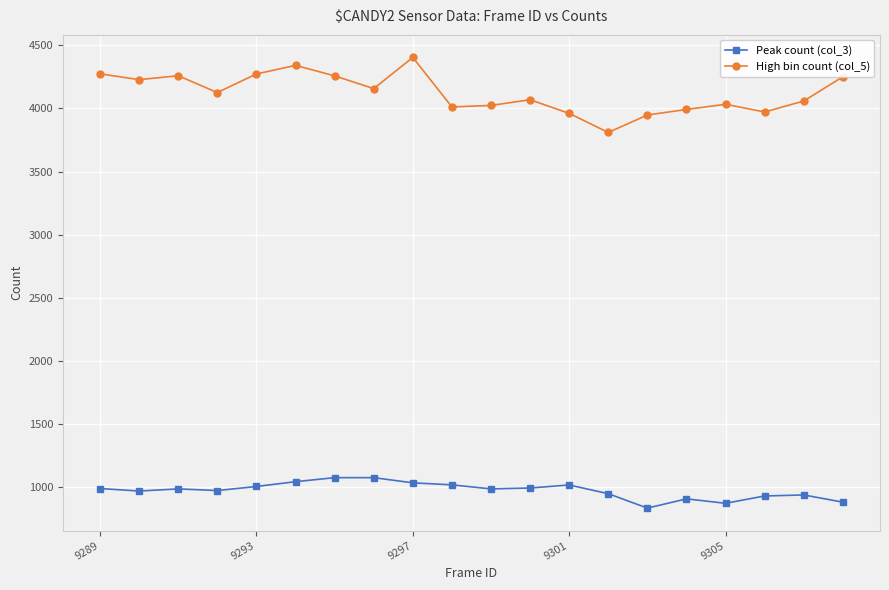

True or false: High bin count (col_5) and Peak count (col_3) intersect in this chart.

False